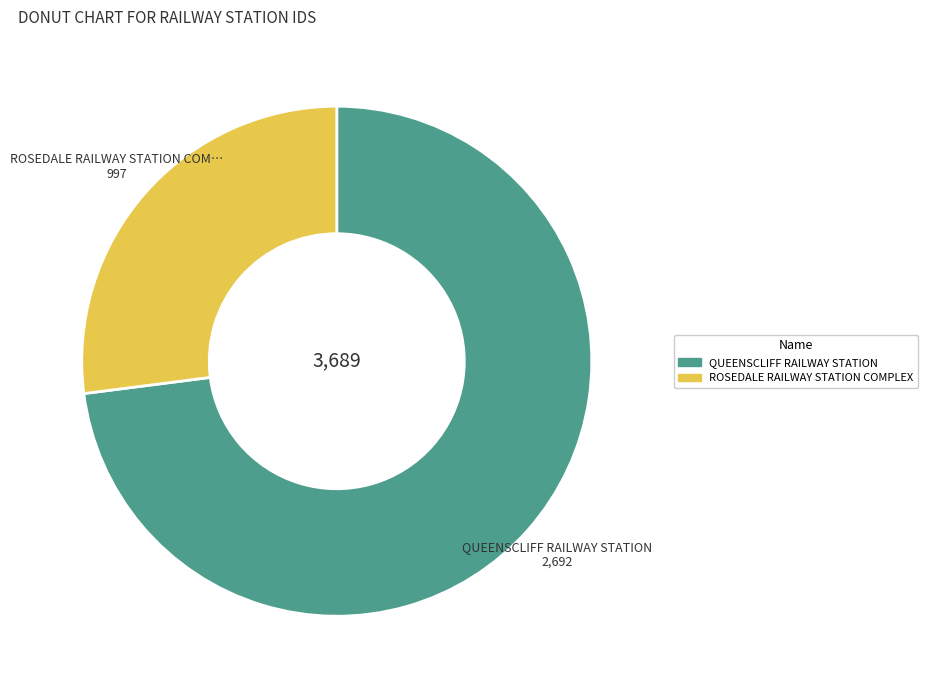

True or false: QUEENSCLIFF RAILWAY STATION accounts for 62% of the total.

False